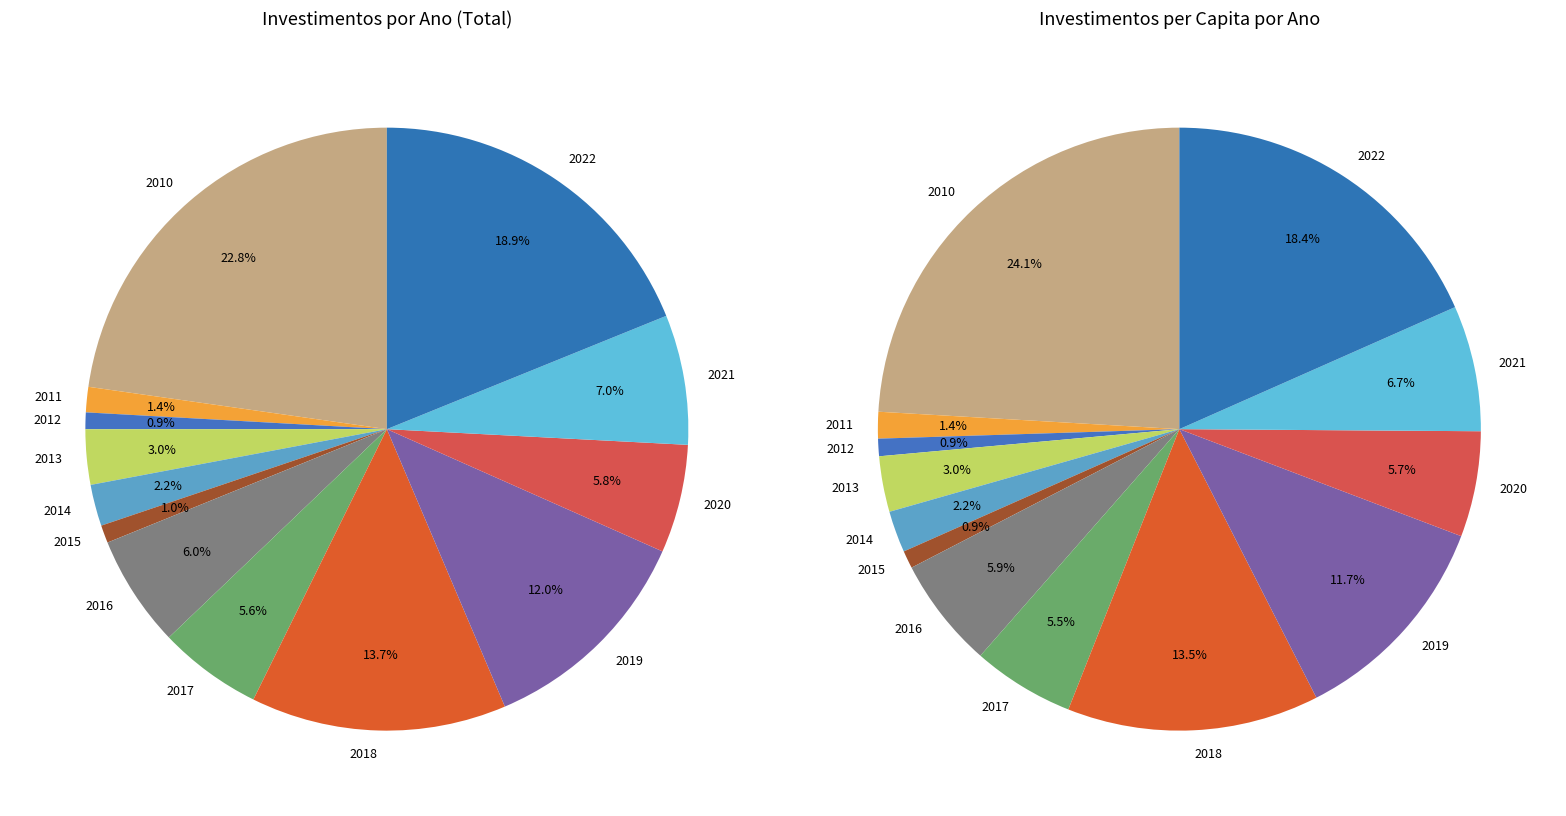

Which category has the smallest portion of the pie?

2012